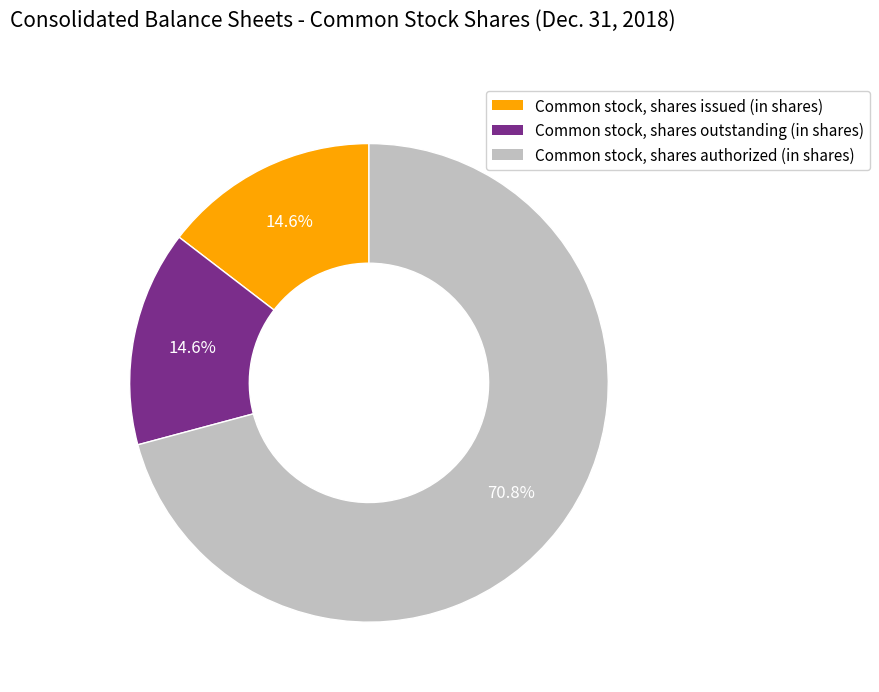

Which category has the biggest portion of the pie?

Common stock, shares authorized (in shares)